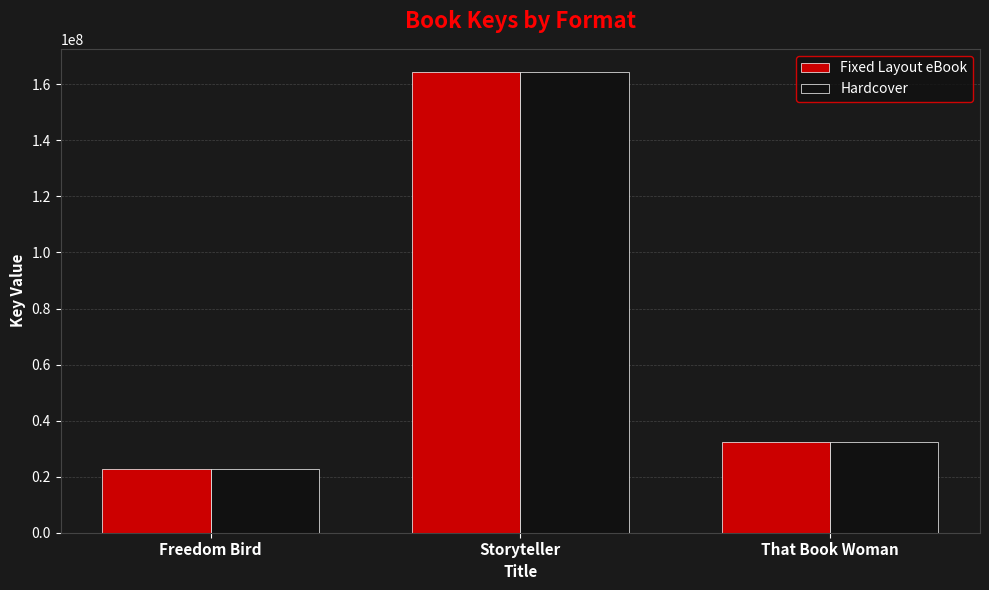

What is the average value of the Hardcover series?

73157344